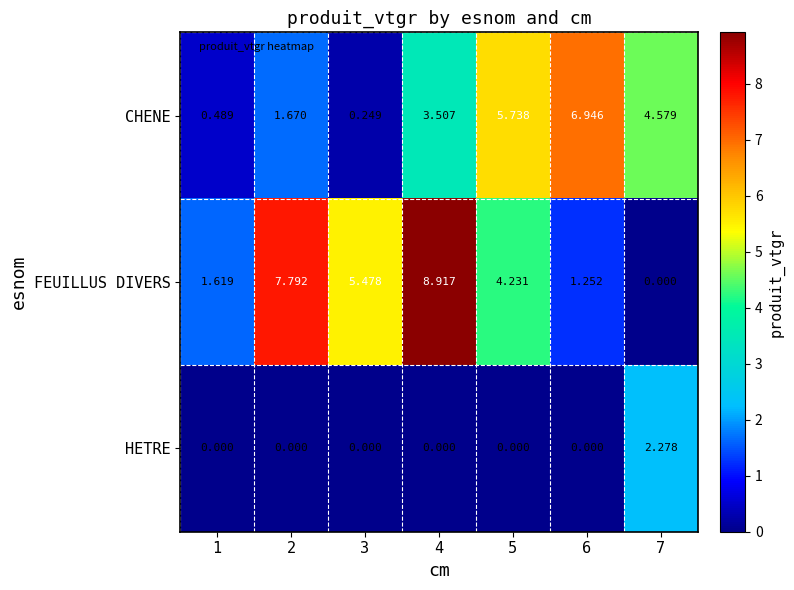

At 7, list the series in order from smallest to largest.

FEUILLUS DIVERS, HETRE, CHENE